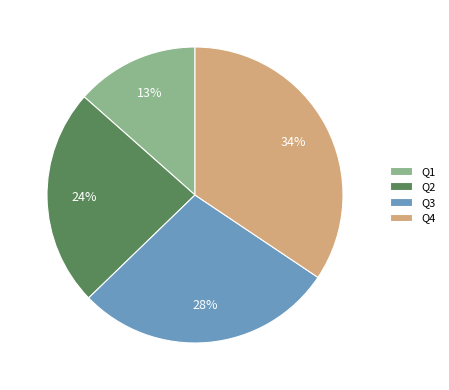

Does any single category account for the majority?

No